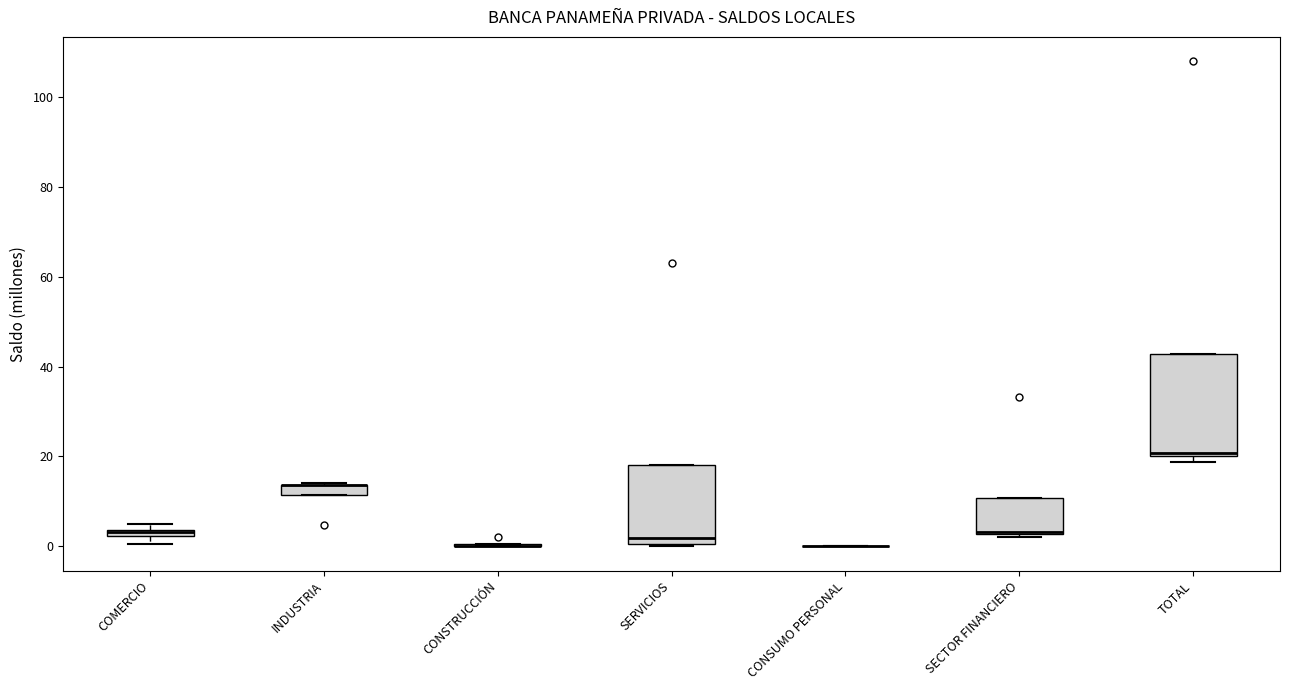

Comparing the boxes themselves (not the whiskers), which one is the tallest?

TOTAL